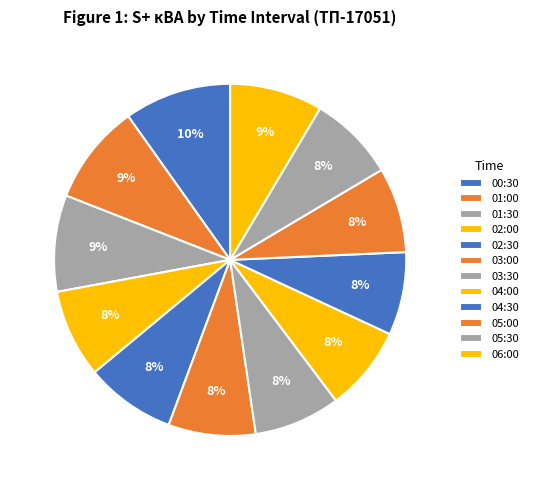

What is the smallest slice in the pie chart?

04:30